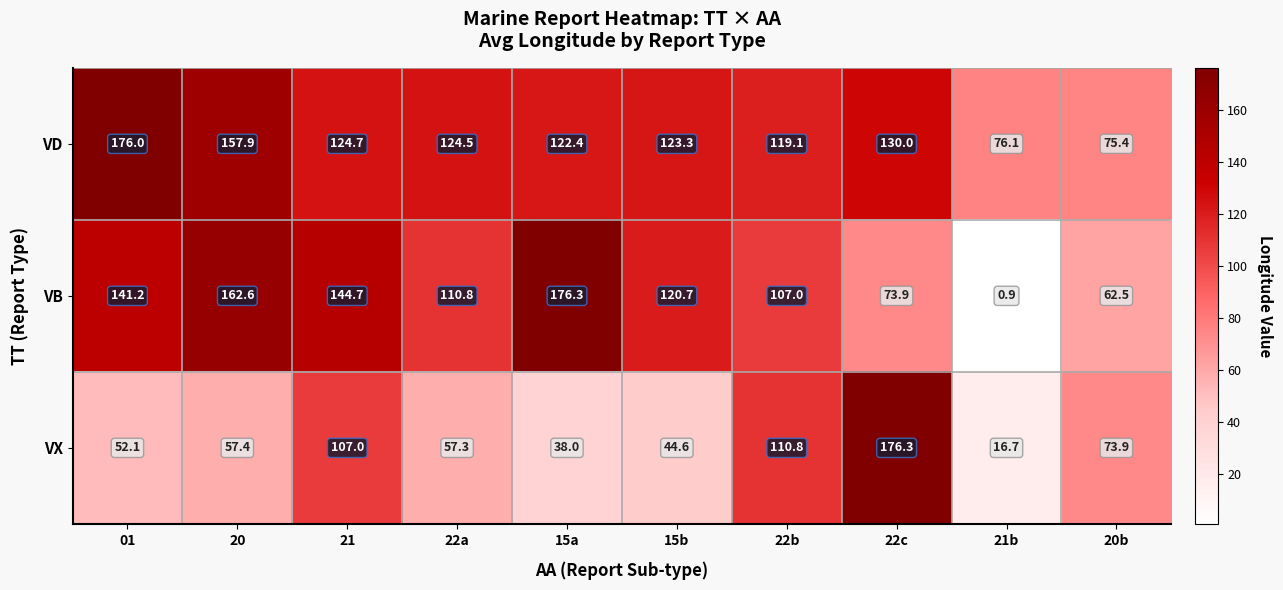

At which category does the chart reach its minimum across all series?

21b